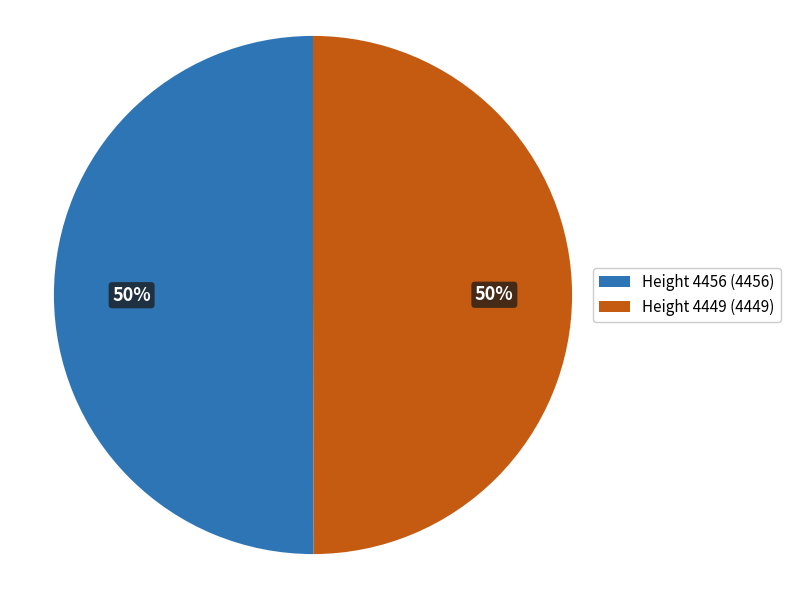

Combined, do Height 4456 (4456) and Height 4449 (4449) account for over 50%?

Yes